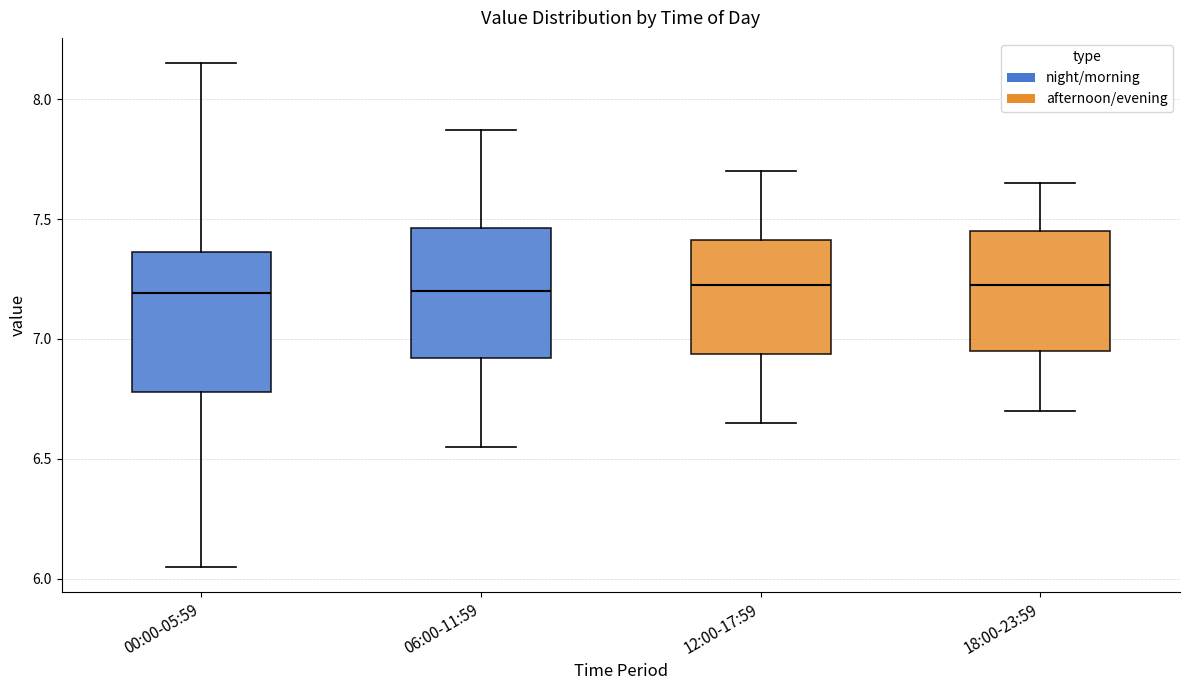

Where does the lower whisker of the box for 06:00-11:59 end on the y-axis? The values are not printed on the chart, so give them approximately, as read against the axis.

6.55